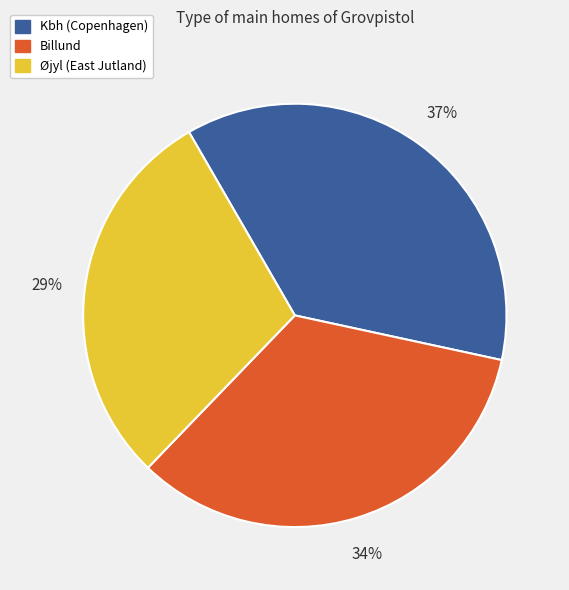

Is there any slice that represents more than half of the pie?

No